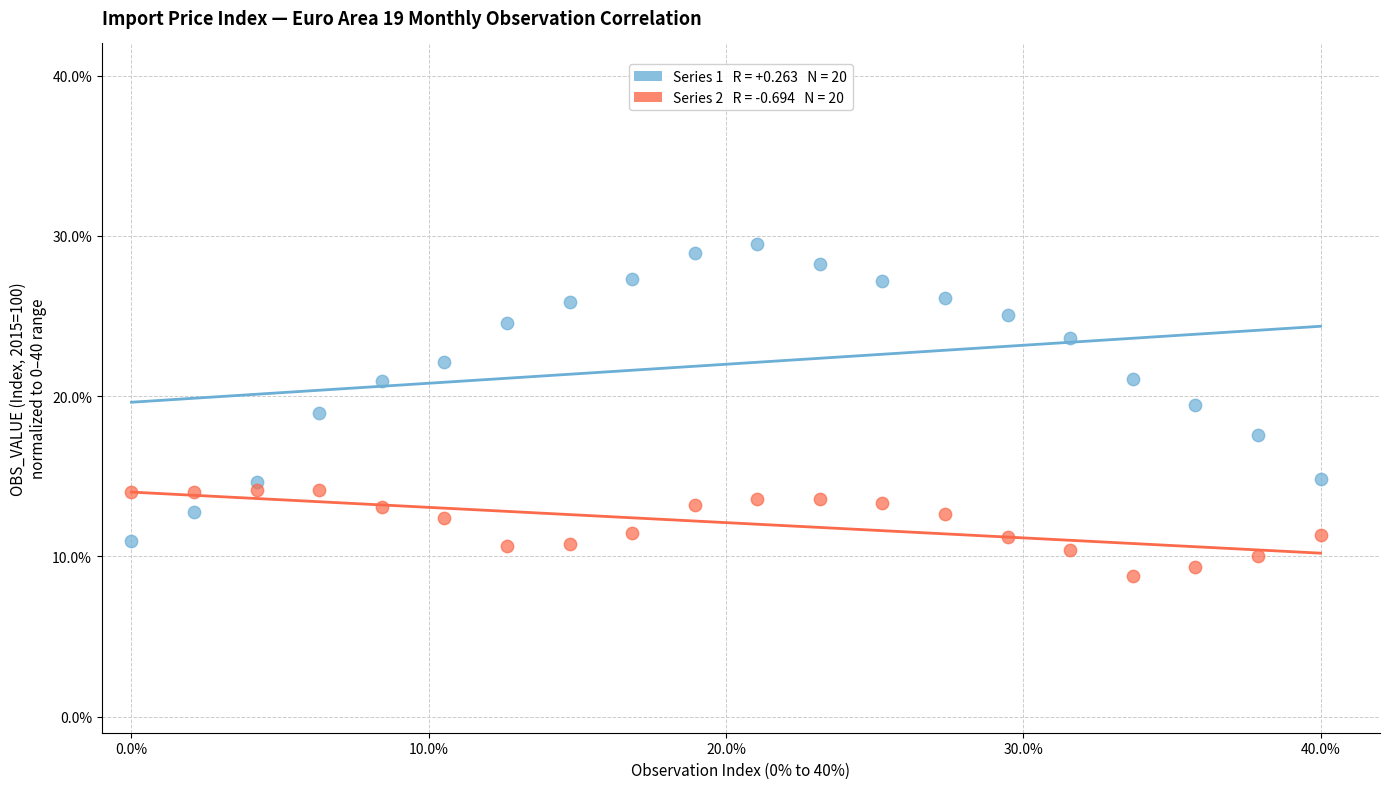

Across all data points, what is the range of Y values (max minus min)?

20.7